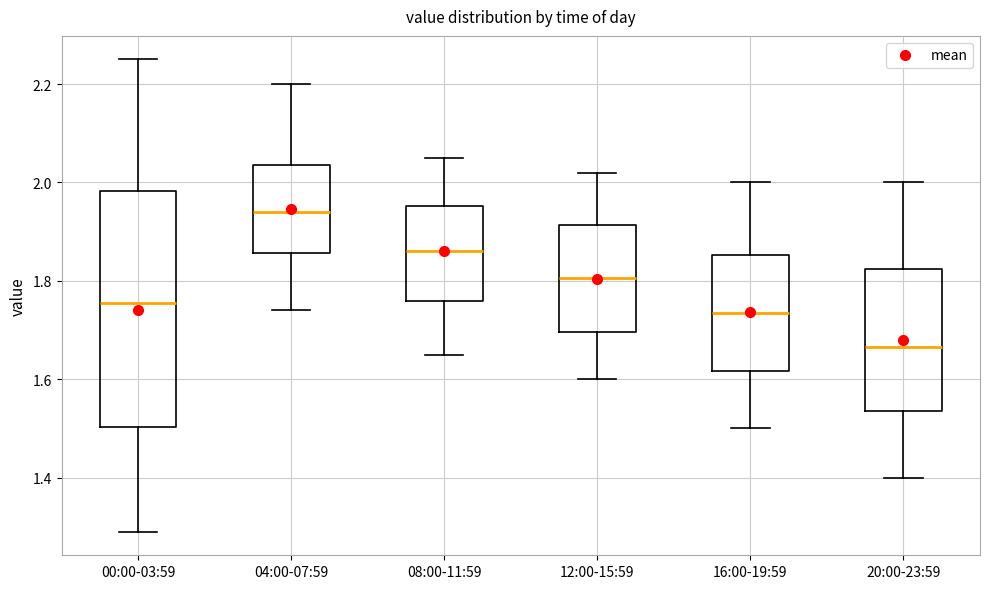

Comparing the boxes themselves (not the whiskers), which one is the tallest?

00:00-03:59